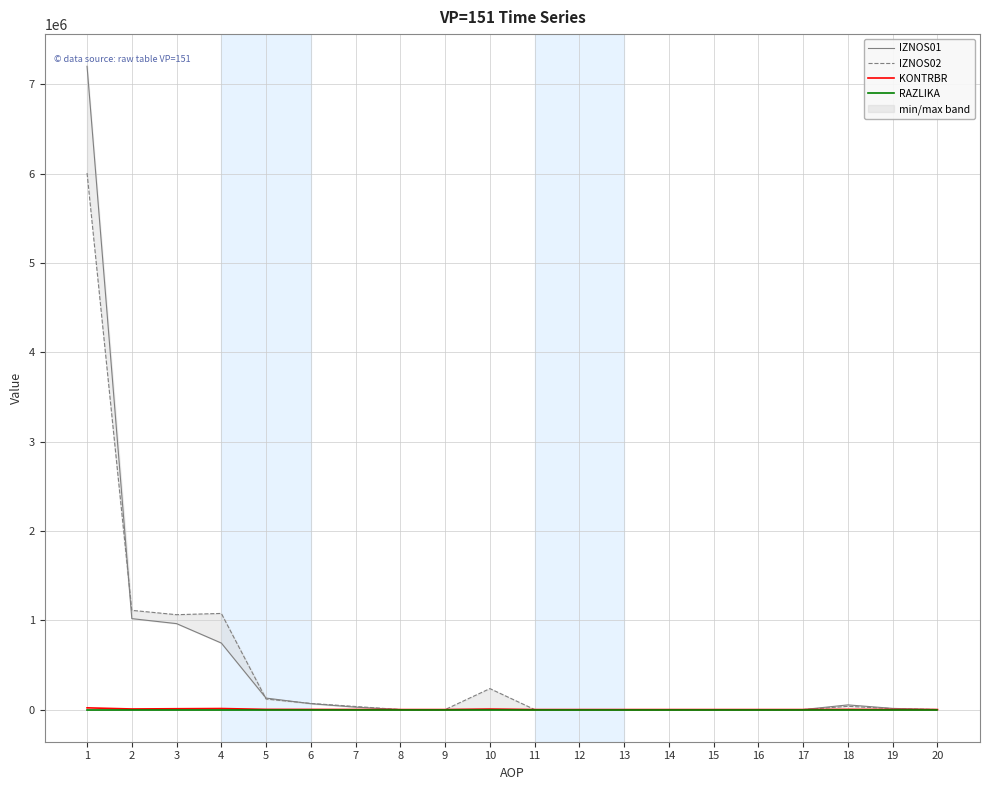

How many data points in IZNOS01 are less than 3852?

10